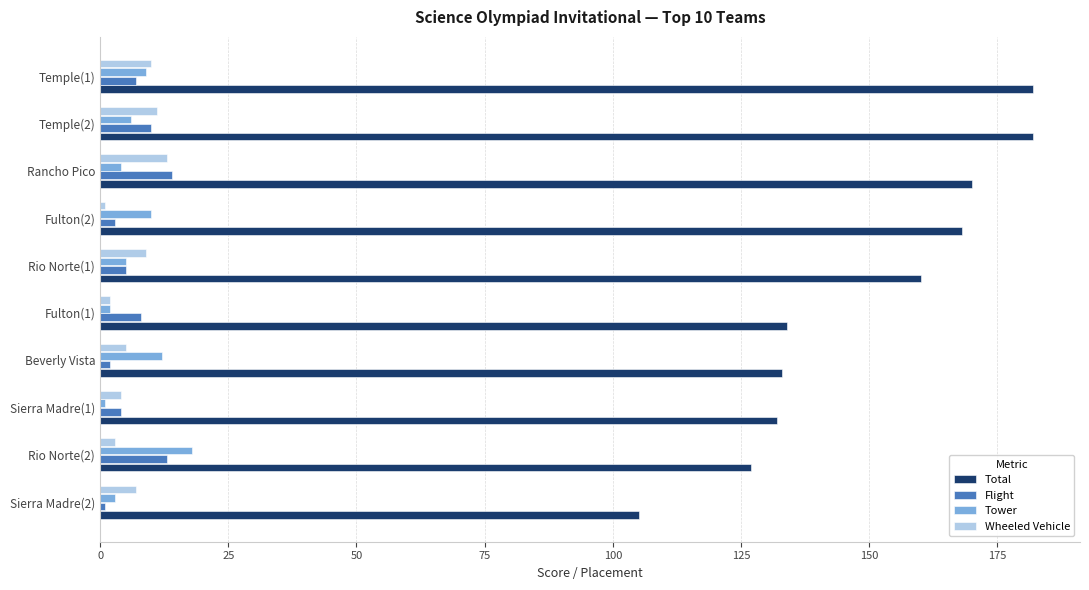

Which series changed the most between Rio Norte(2) and Rio Norte(1)?

Total